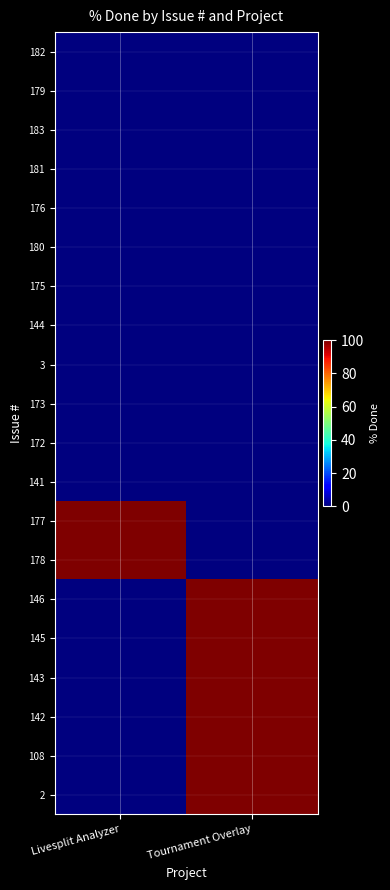

Reading left to right, list all the values displayed in this chart.

182: Livesplit Analyzer=0	Tournament Overlay=0
179: Livesplit Analyzer=0	Tournament Overlay=0
183: Livesplit Analyzer=0	Tournament Overlay=0
181: Livesplit Analyzer=0	Tournament Overlay=0
176: Livesplit Analyzer=0	Tournament Overlay=0
180: Livesplit Analyzer=0	Tournament Overlay=0
175: Livesplit Analyzer=0	Tournament Overlay=0
144: Livesplit Analyzer=0	Tournament Overlay=0
3: Livesplit Analyzer=0	Tournament Overlay=0
173: Livesplit Analyzer=0	Tournament Overlay=0
172: Livesplit Analyzer=0	Tournament Overlay=0
141: Livesplit Analyzer=0	Tournament Overlay=0
177: Livesplit Analyzer=100	Tournament Overlay=0
178: Livesplit Analyzer=100	Tournament Overlay=0
146: Livesplit Analyzer=0	Tournament Overlay=100
145: Livesplit Analyzer=0	Tournament Overlay=100
143: Livesplit Analyzer=0	Tournament Overlay=100
142: Livesplit Analyzer=0	Tournament Overlay=100
108: Livesplit Analyzer=0	Tournament Overlay=100
2: Livesplit Analyzer=0	Tournament Overlay=100